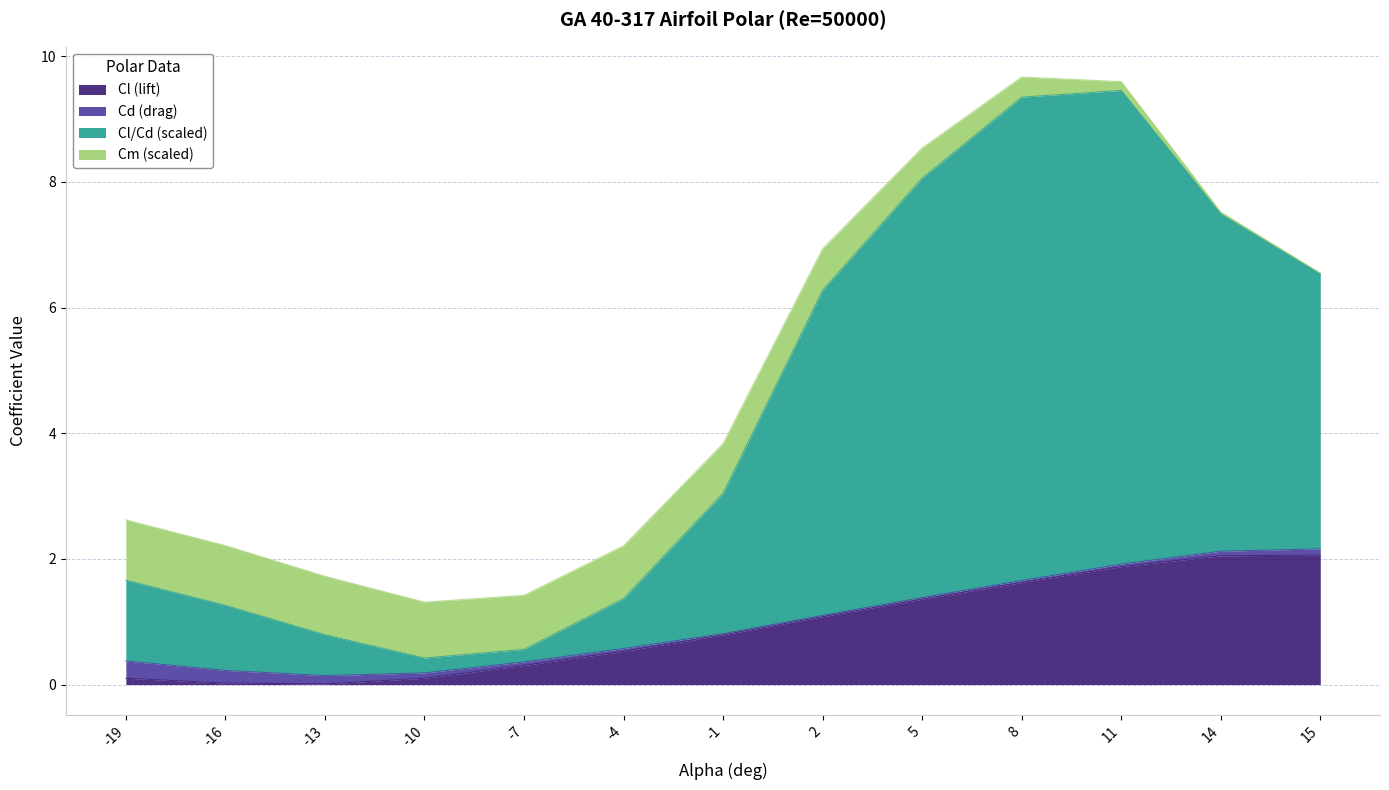

The value of Cl (lift) at 11 is 1.9. True or false?

True